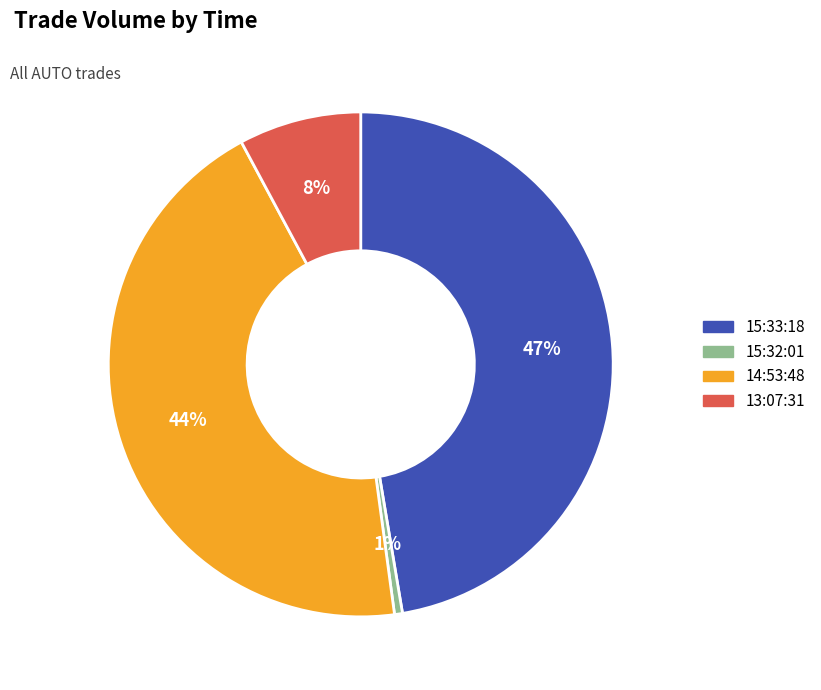

To the nearest percent, what is the average slice percentage?

25%